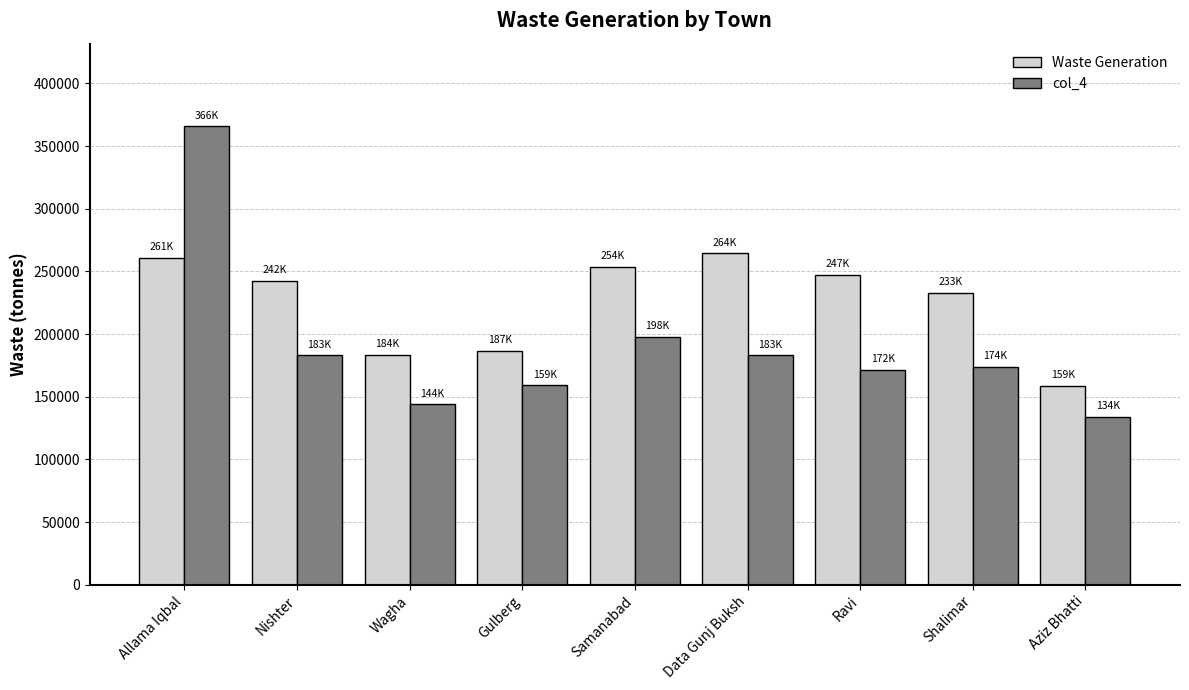

Which series has the largest total across all categories?

Waste Generation